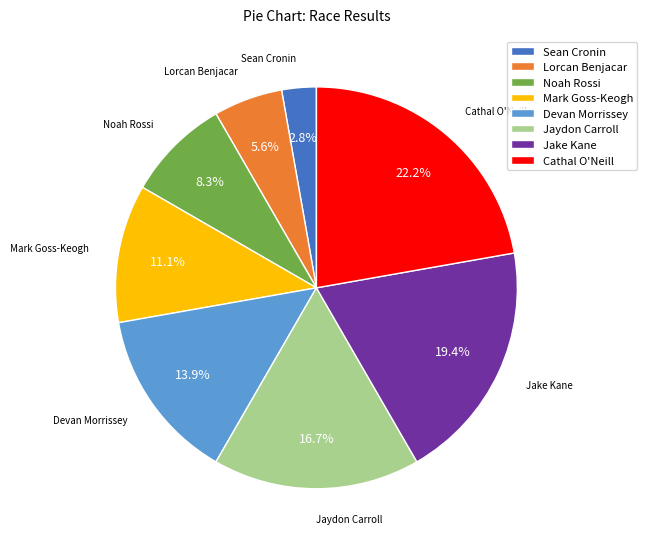

Does Cathal O'Neill represent more than half of the total?

No